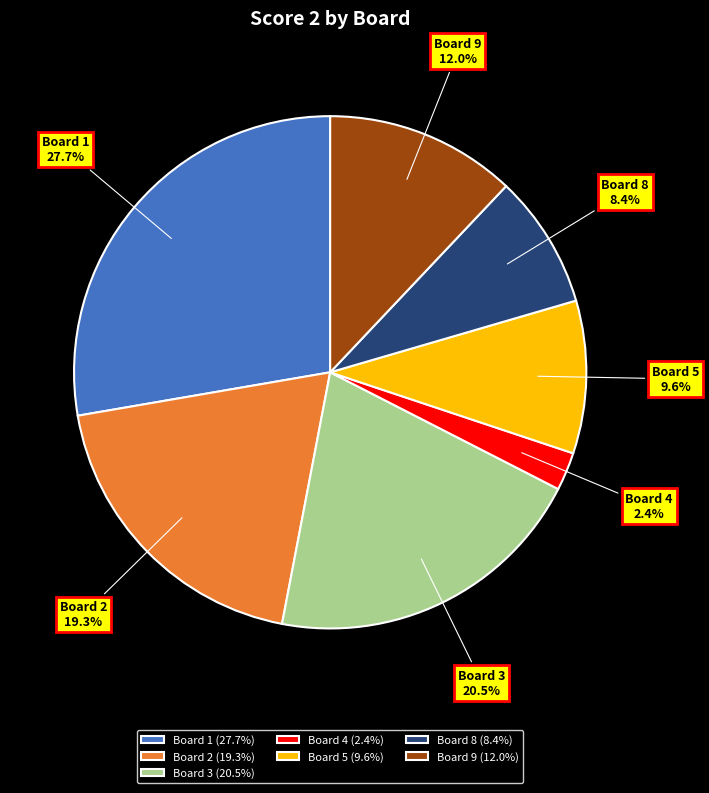

The Board 1 slice represents 19% of the pie. True or false?

False